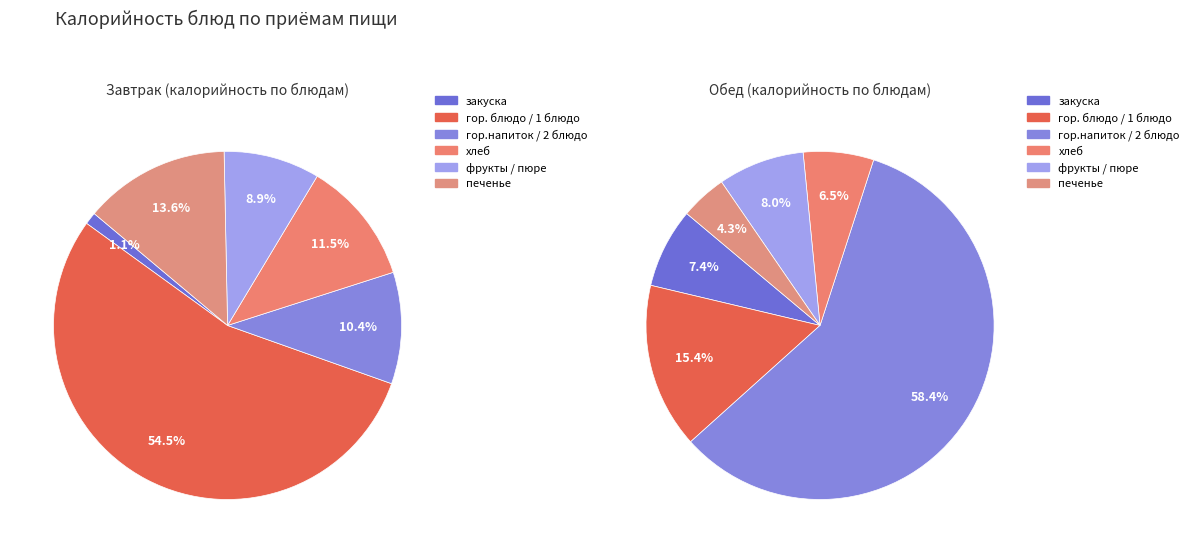

True or false: гор. блюдо / 1 блюдо accounts for 55% of the total.

True